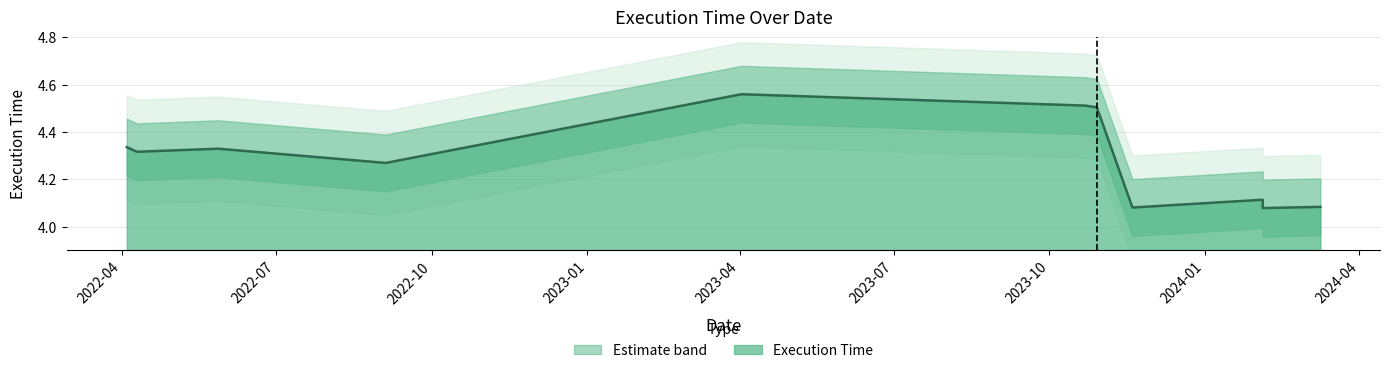

List the labels in order of value, largest first.

2023-04-02, 2023-10-22, 2023-10-29, 2022-04-04, 2022-05-28, 2022-04-10, 2022-09-04, 2024-02-04, 2024-03-09, 2023-11-19, 2024-02-04